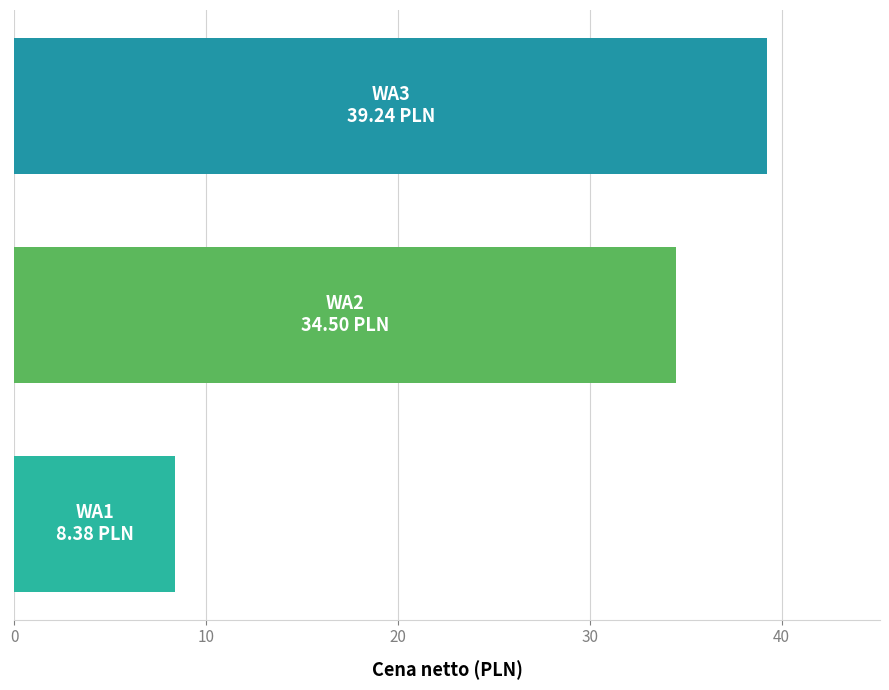

What is the maximum value shown in the chart?

39.2